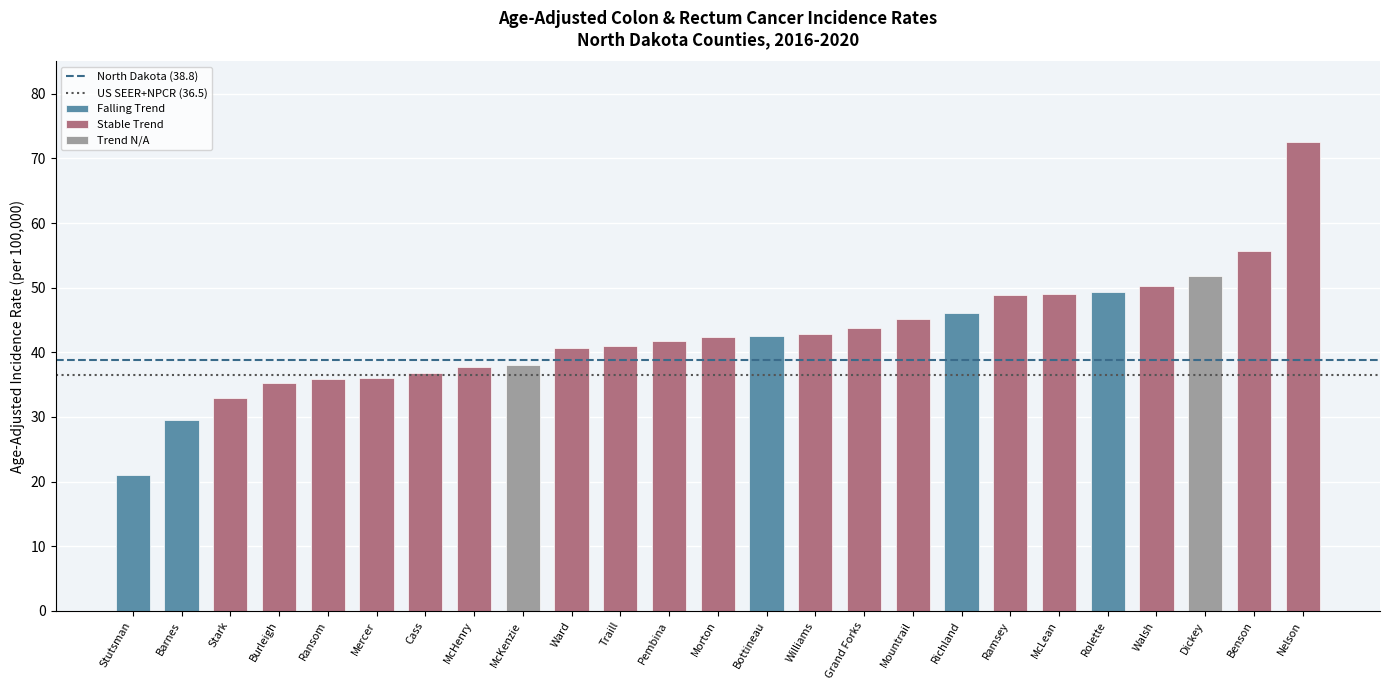

Are the bars horizontal?

No